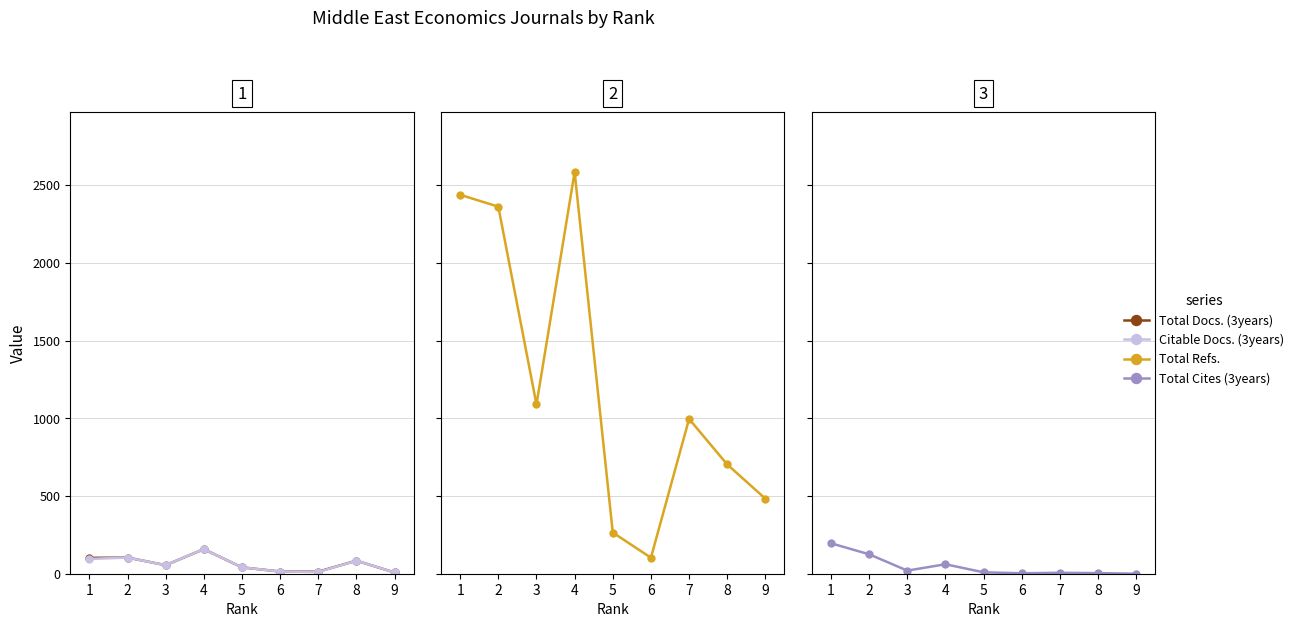

What is the total value across all series at 3?

1219